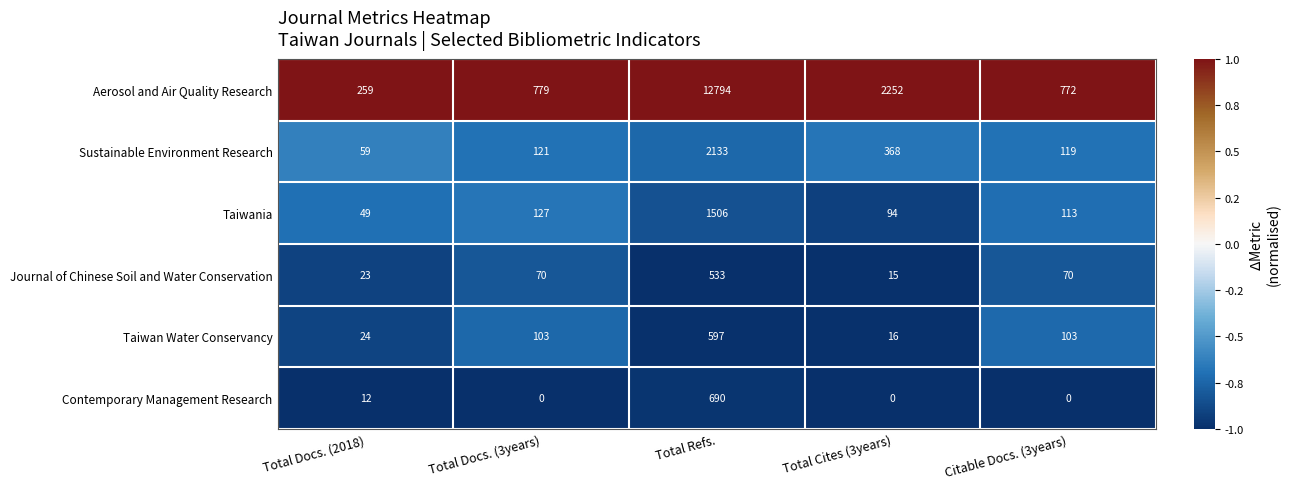

What is the minimum value for Journal of Chinese Soil and Water Conservation?

15